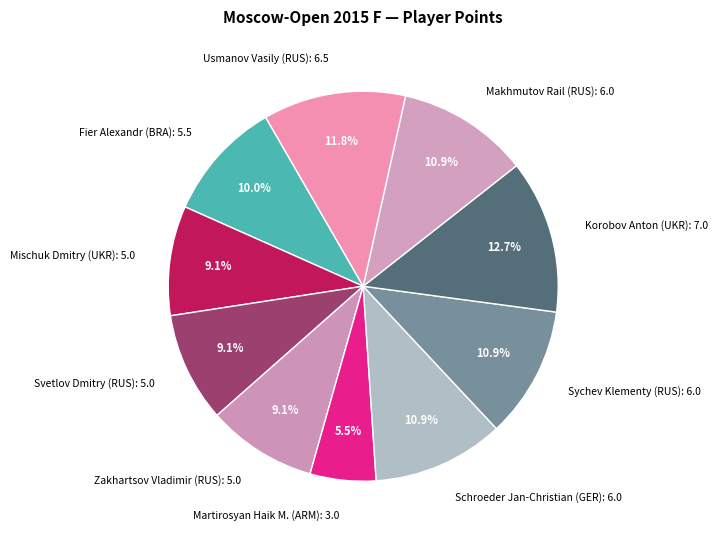

What percentage do Sychev Klementy (RUS) and Usmanov Vasily (RUS) together represent?

22.7%